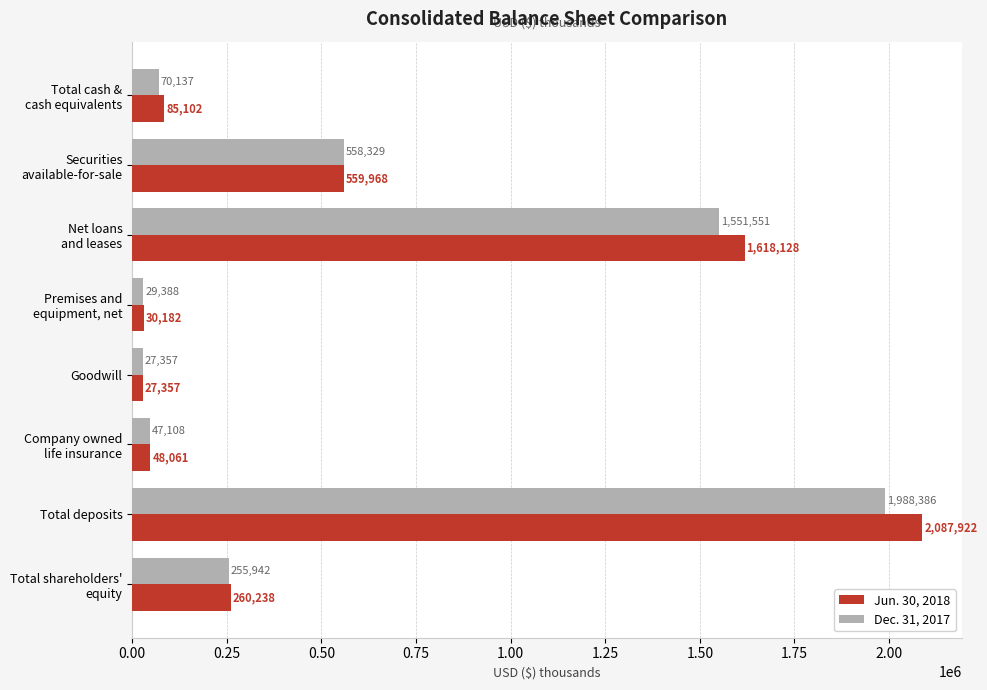

What is the sum of all Dec. 31, 2017 values?

4528198